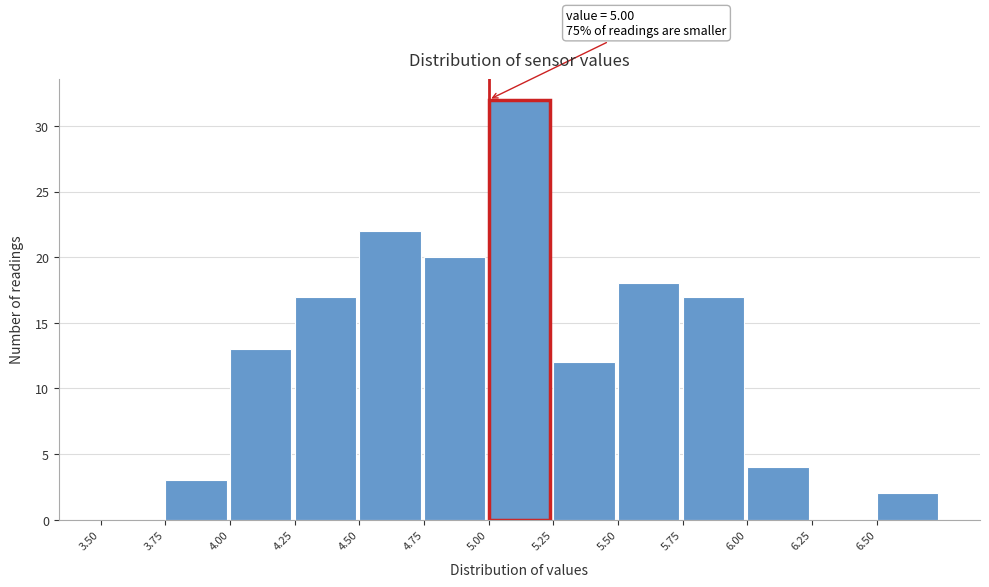

Which range on the x-axis has the tallest bar?

5.00 to 5.25